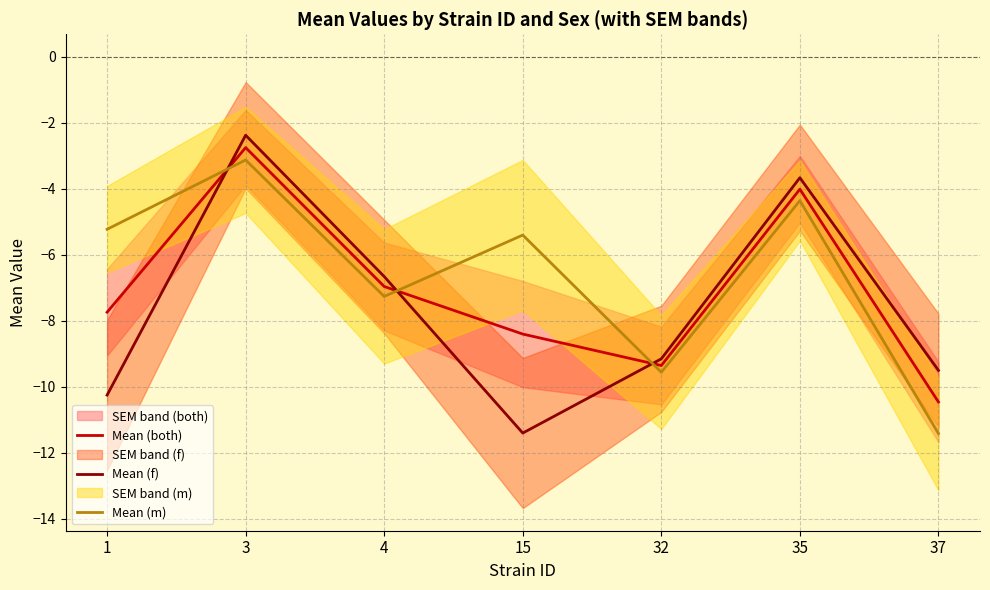

How many lines are shown in the chart?

3